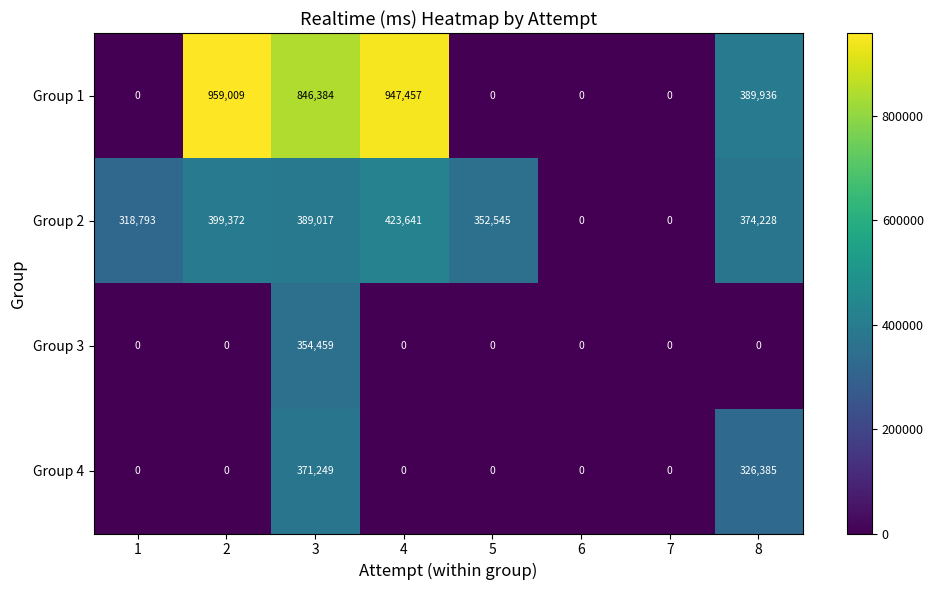

Read the Group 3 value at 3, to the nearest 100.

354500